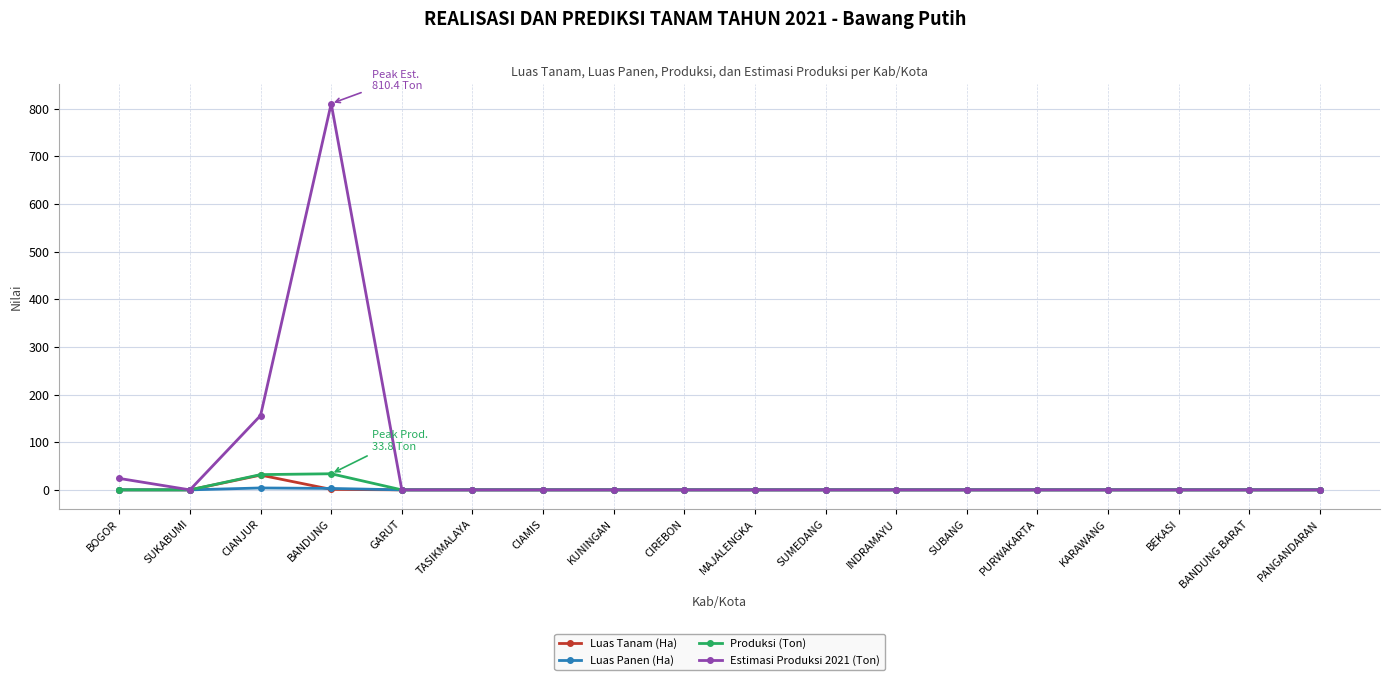

At which category does Luas Tanam (Ha) reach its first local peak?

CIANJUR